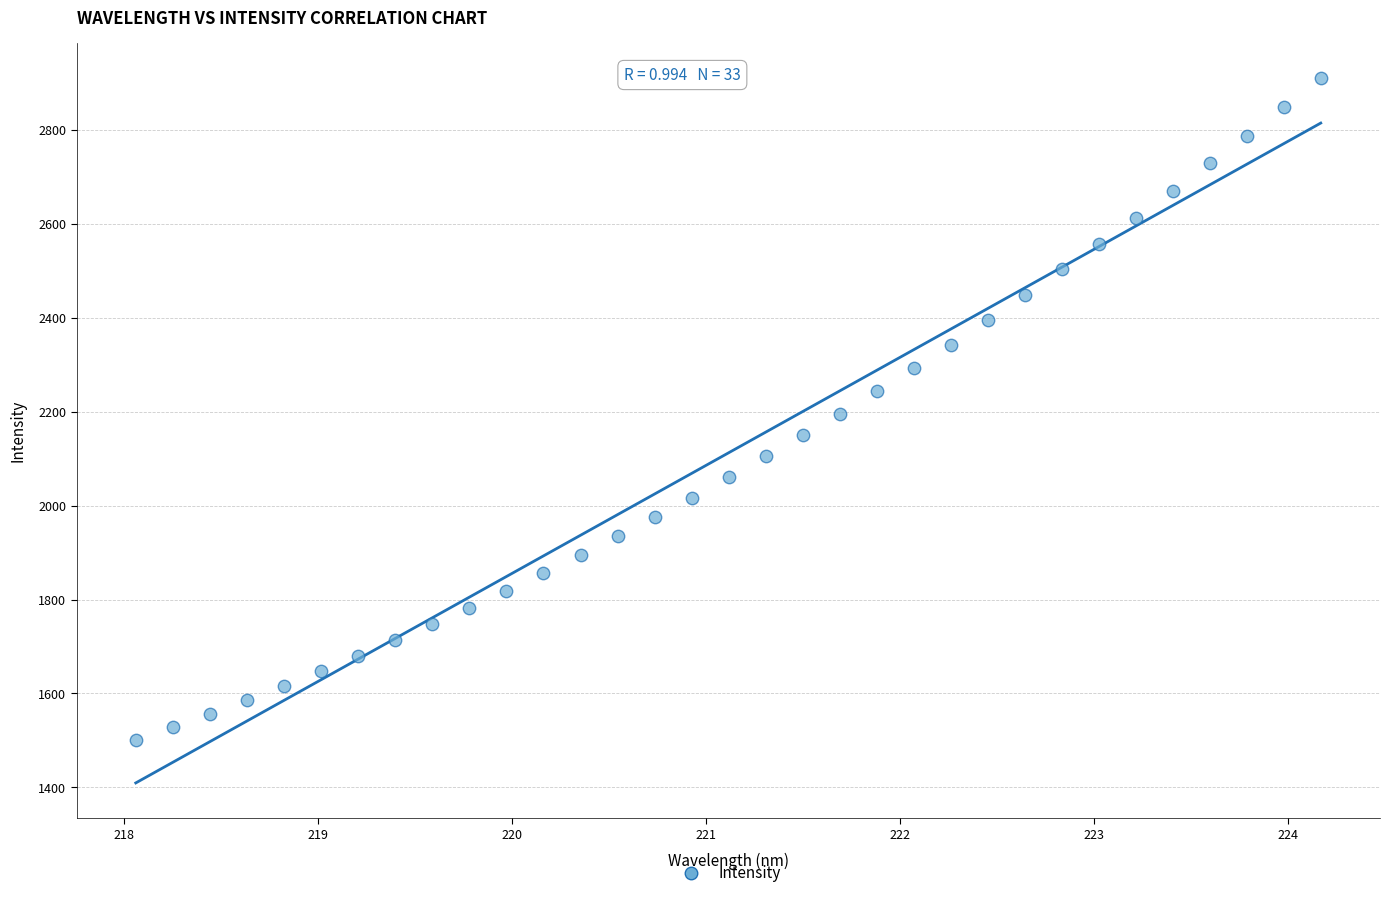

What is the range of X values (max minus min)?

6.1